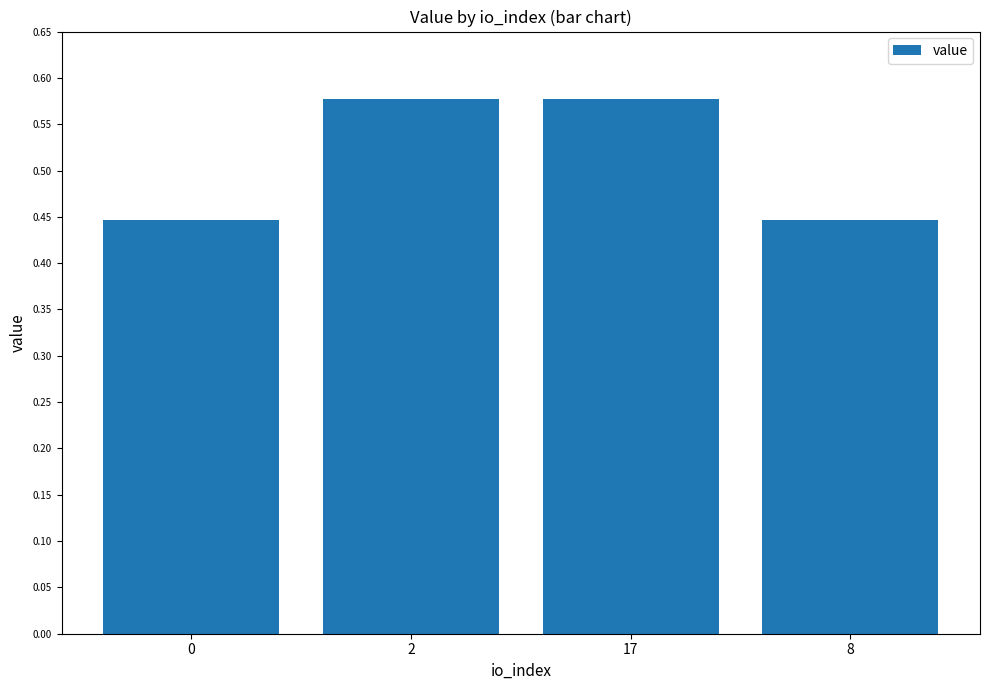

What is the label of the 3rd bar from the right?

2